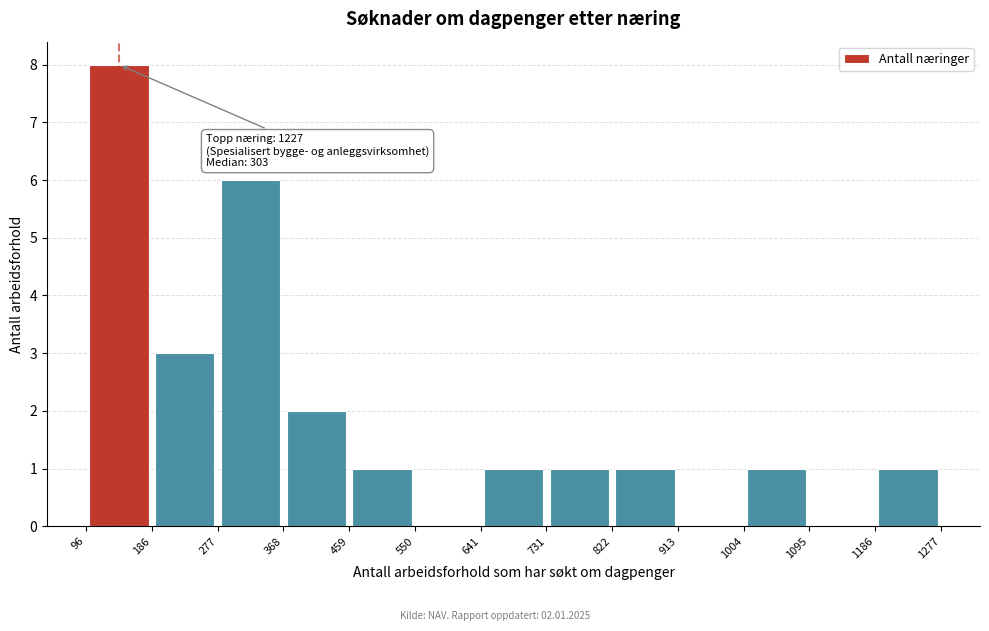

Which range on the x-axis has the tallest bar?

96 to 186